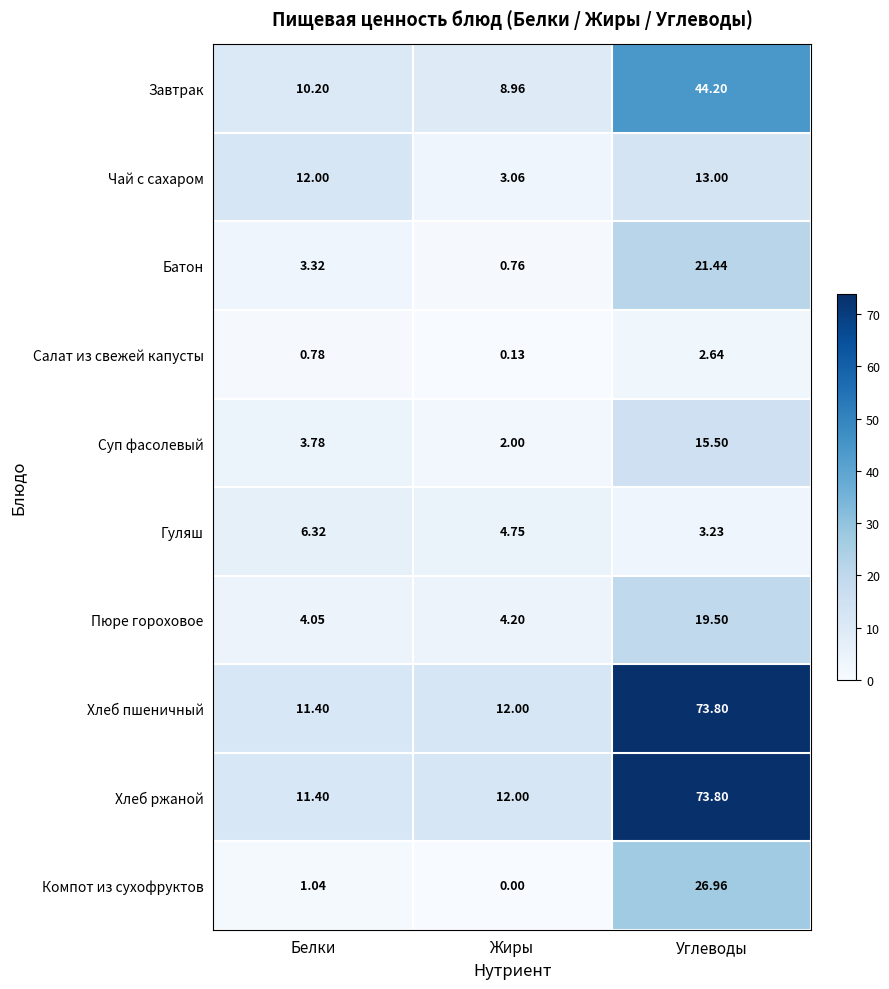

Rank the categories by Гуляш value from lowest to highest.

Углеводы, Жиры, Белки